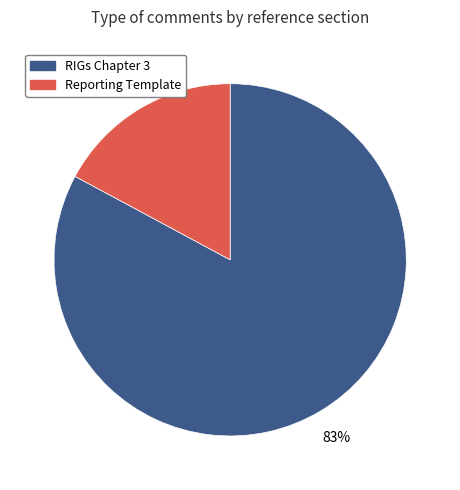

The Reporting Template slice represents 28% of the pie. True or false?

False